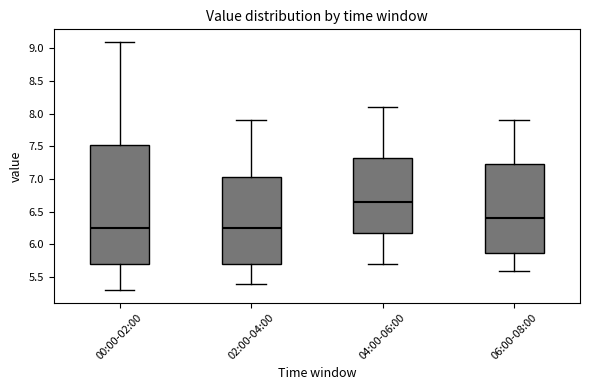

Where is the lower edge of the box for 04:00-06:00 on the y-axis? The values are not printed on the chart, so give them approximately, as read against the axis.

6.20